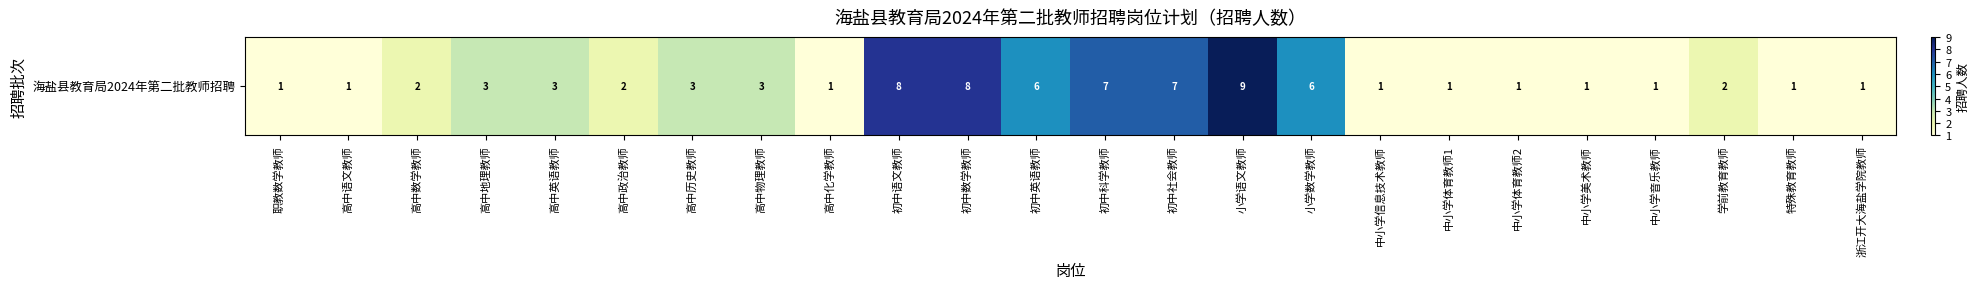

What is the difference between the values at 高中历史教师 and 学前教育教师?

1